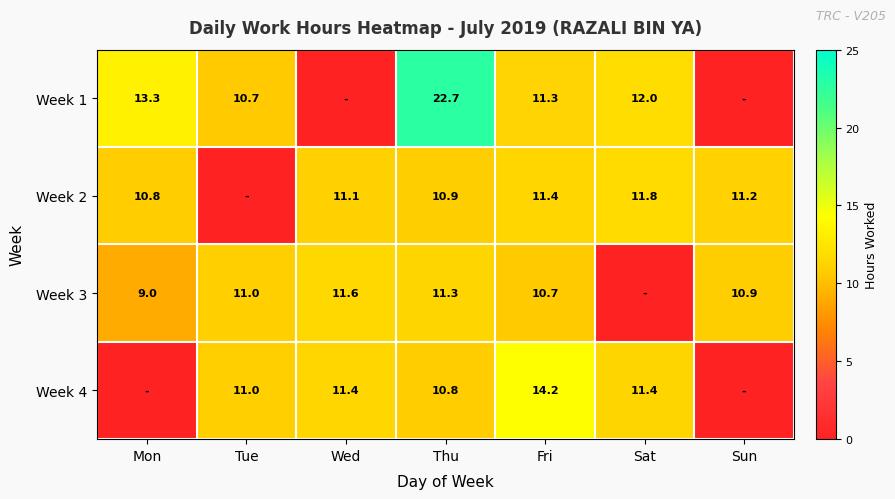

What is the difference between the Week 3 values at Mon and Fri?

1.7